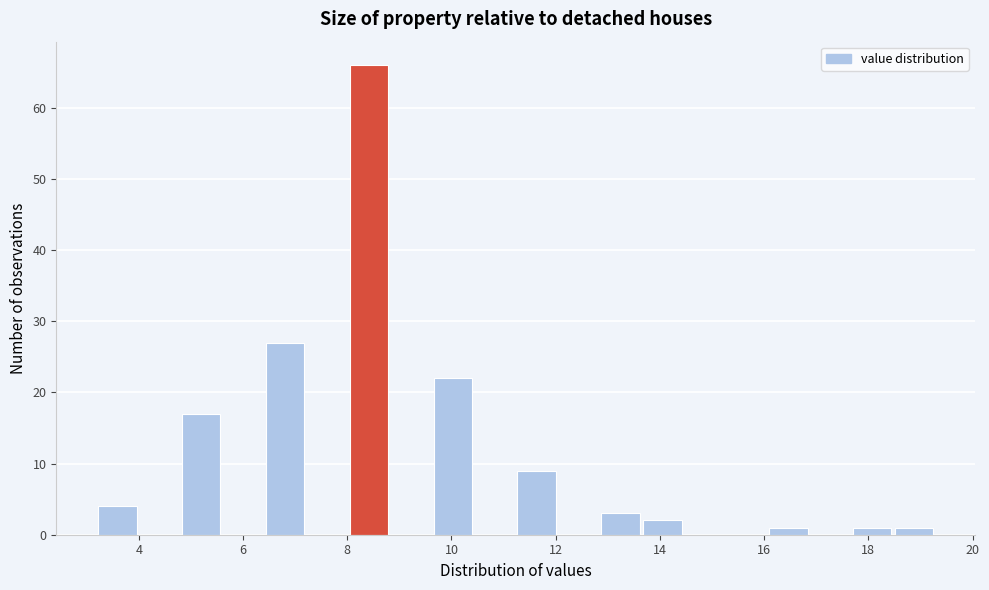

Reading left to right, list every bar in this chart as the range it spans on the x-axis followed by its height. Neither the bar edges nor the heights are printed on the chart, so give them approximately, as read against the axes.

3.2 to 4.0: 4
4.0 to 4.8: 0
4.8 to 5.6: 17
5.6 to 6.4: 0
6.4 to 7.2: 27
7.2 to 8.0: 0
8.0 to 8.8: 66
8.8 to 9.6: 0
9.6 to 10.4: 22
10.4 to 11.2: 0
11.2 to 12.0: 9
12.0 to 12.8: 0
12.8 to 13.6: 3
13.6 to 14.4: 2
14.4 to 15.2: 0
15.2 to 16.0: 0
16.0 to 16.8: 1
16.8 to 17.8: 0
17.8 to 18.6: 1
18.6 to 19.4: 1